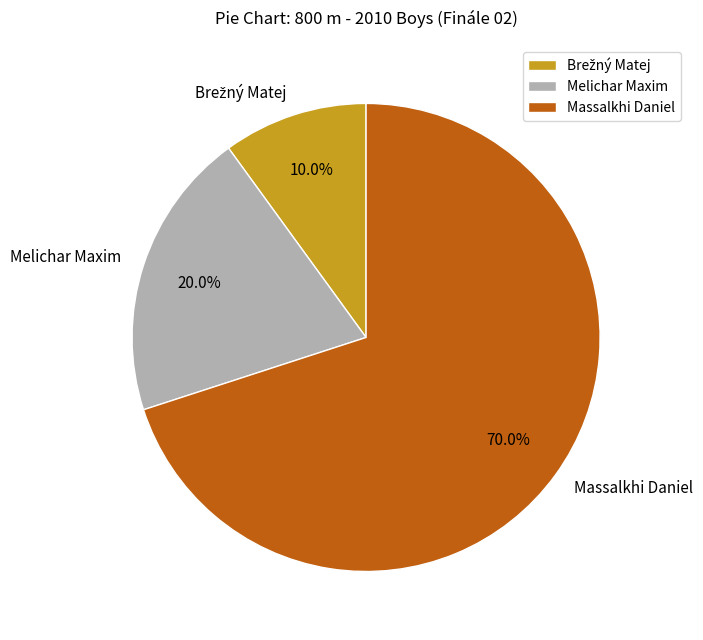

Between Melichar Maxim and Massalkhi Daniel, which is larger?

Massalkhi Daniel